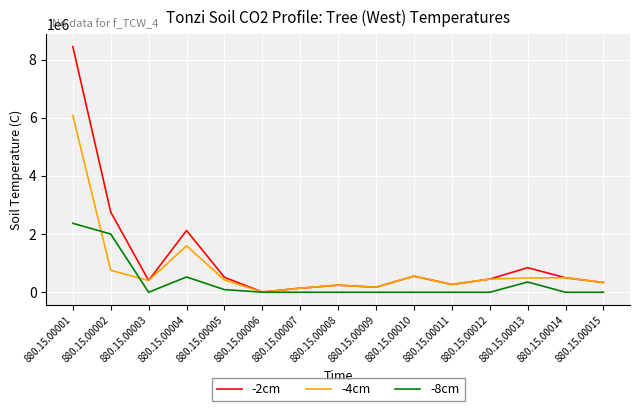

What are all the series names shown in the legend?

-2cm, -4cm, -8cm